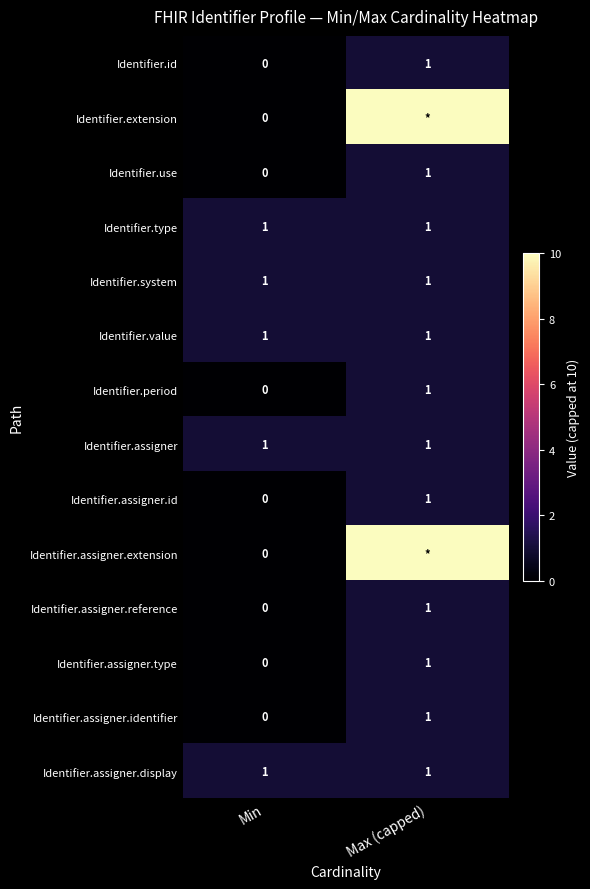

What is the sum of the Identifier.assigner.identifier values at Min and Max (capped)?

1